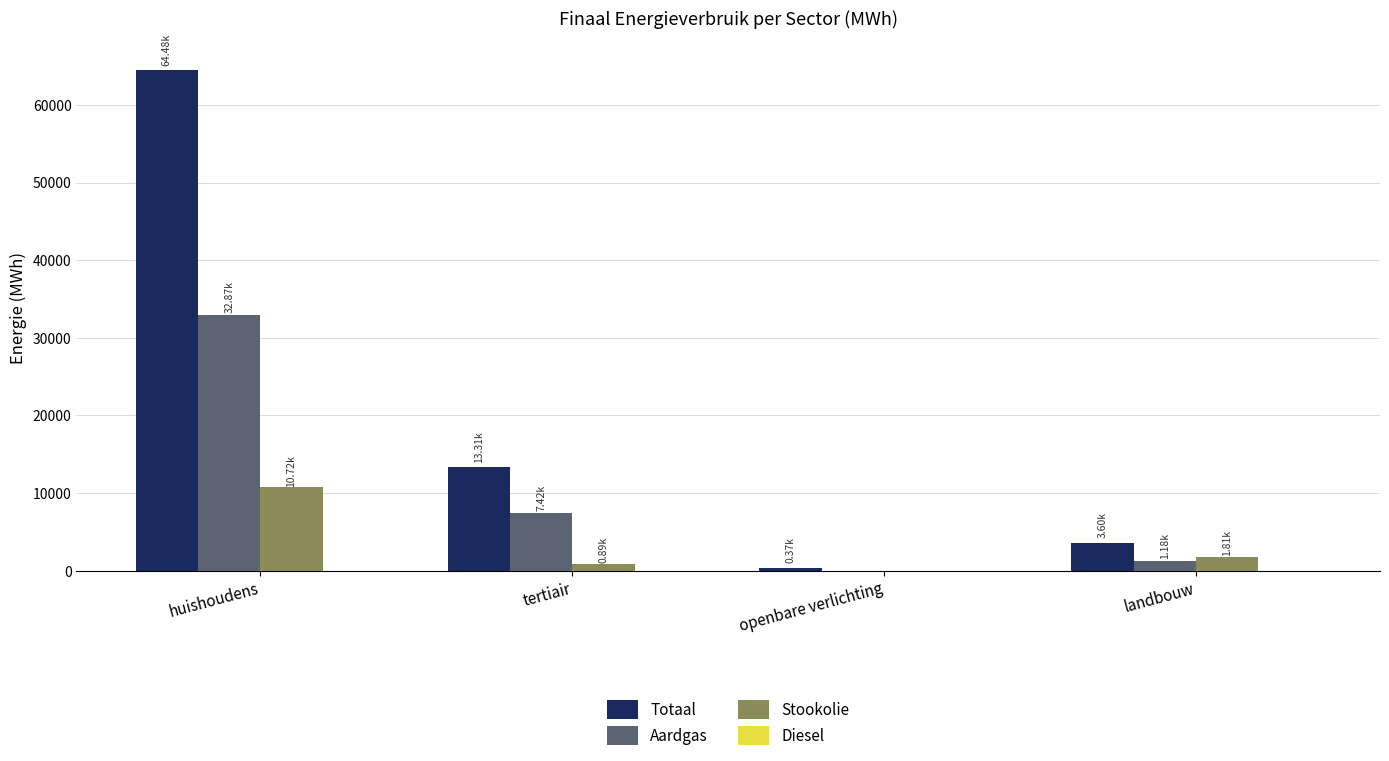

Are the bars grouped side by side (vs. stacked)?

Yes